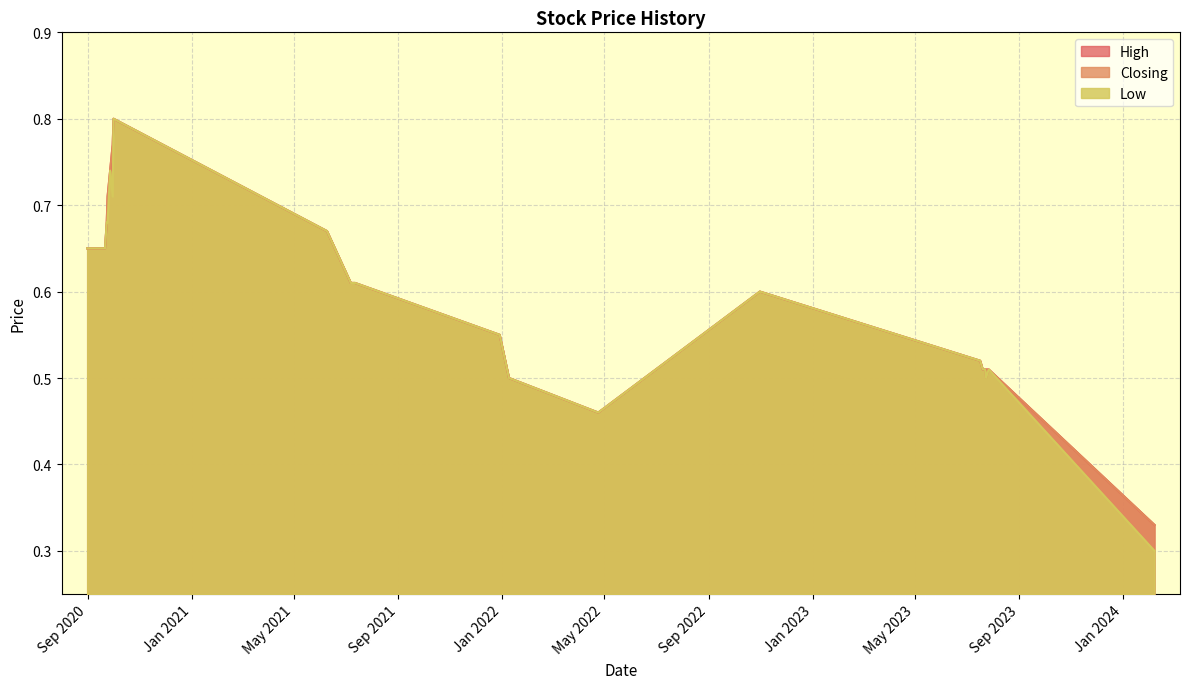

What is the difference between the maximum and minimum values in the Closing series?

0.5